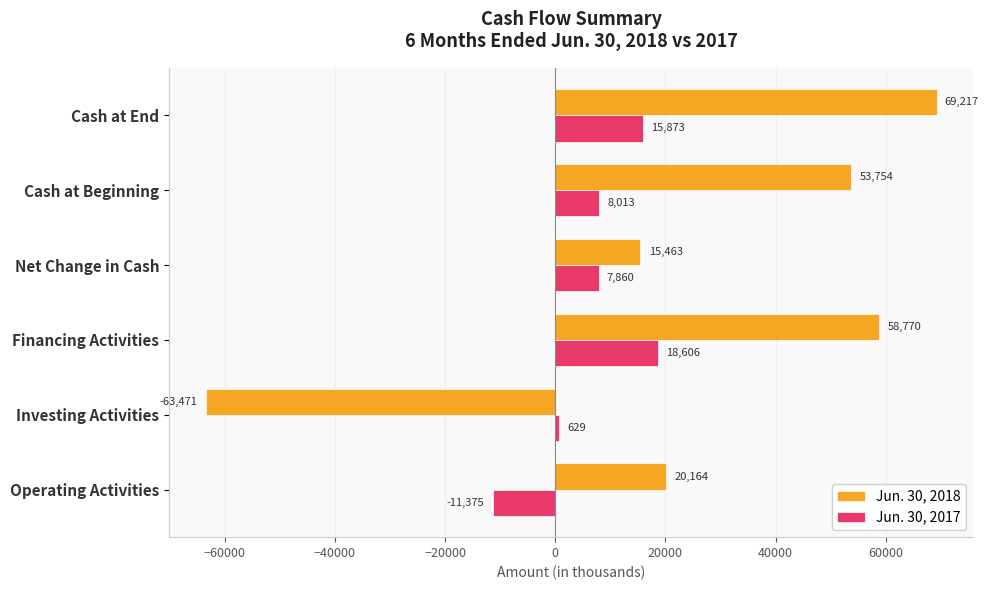

The value of Jun. 30, 2018 at Operating Activities is 13981. True or false?

False